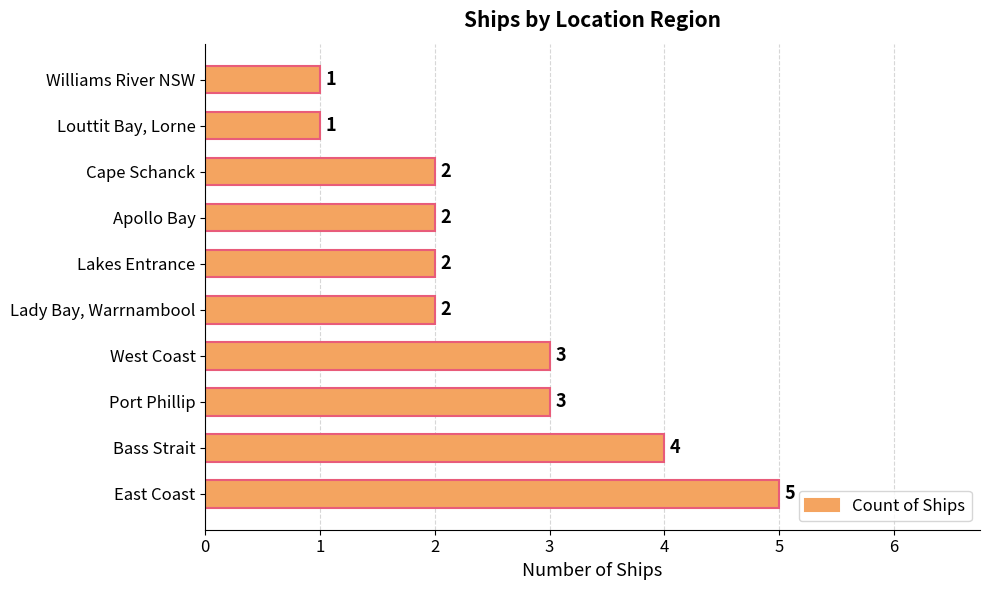

What is the difference between the second highest and second lowest values?

3